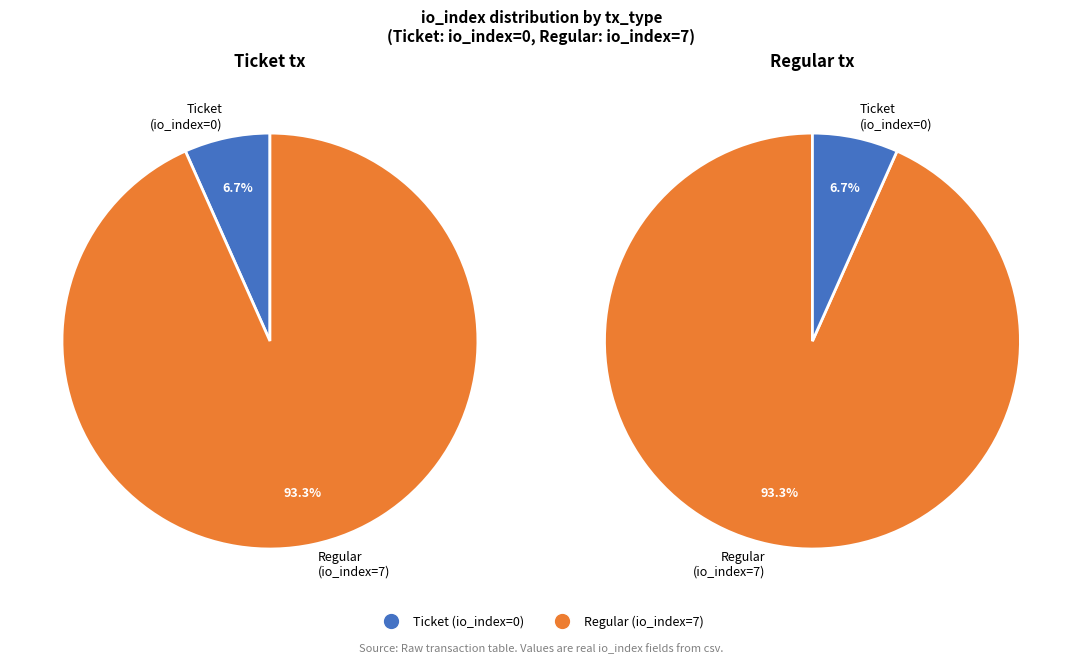

Which category has the smallest portion of the pie?

Ticket